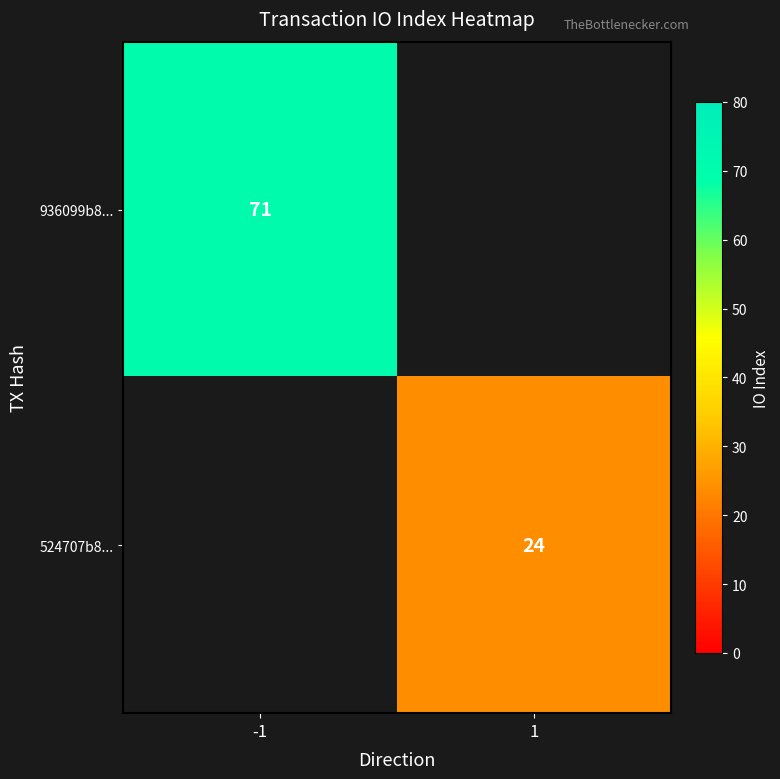

Is it true that 936099b8... equals 29 at -1?

False